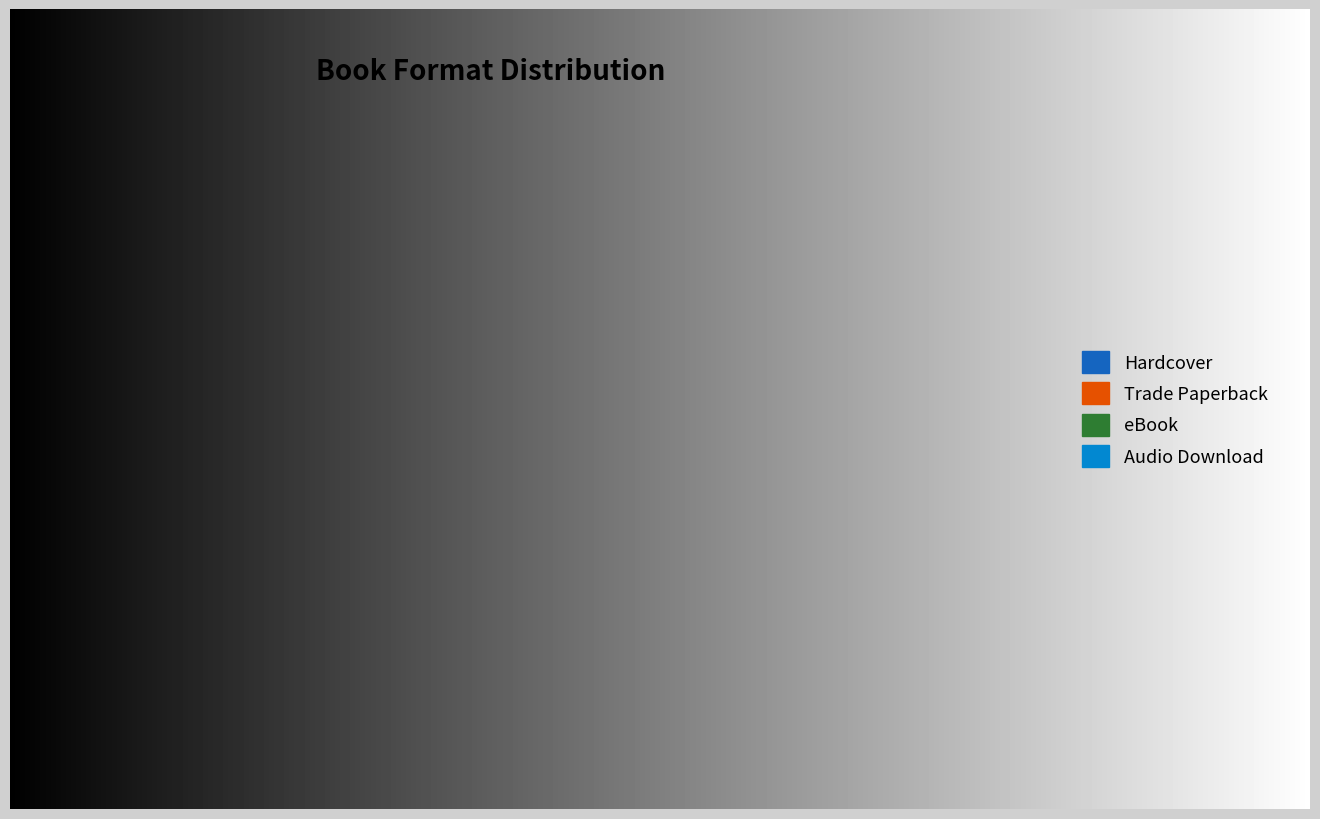

Is the sum of eBook and Trade Paperback greater than half?

Yes